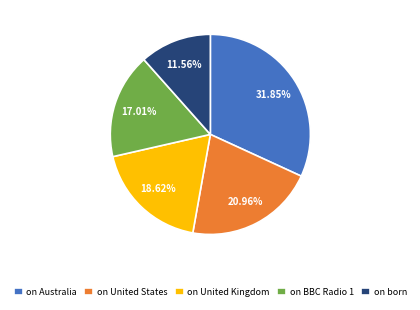

Combined, do on United Kingdom and on United States account for over 50%?

No